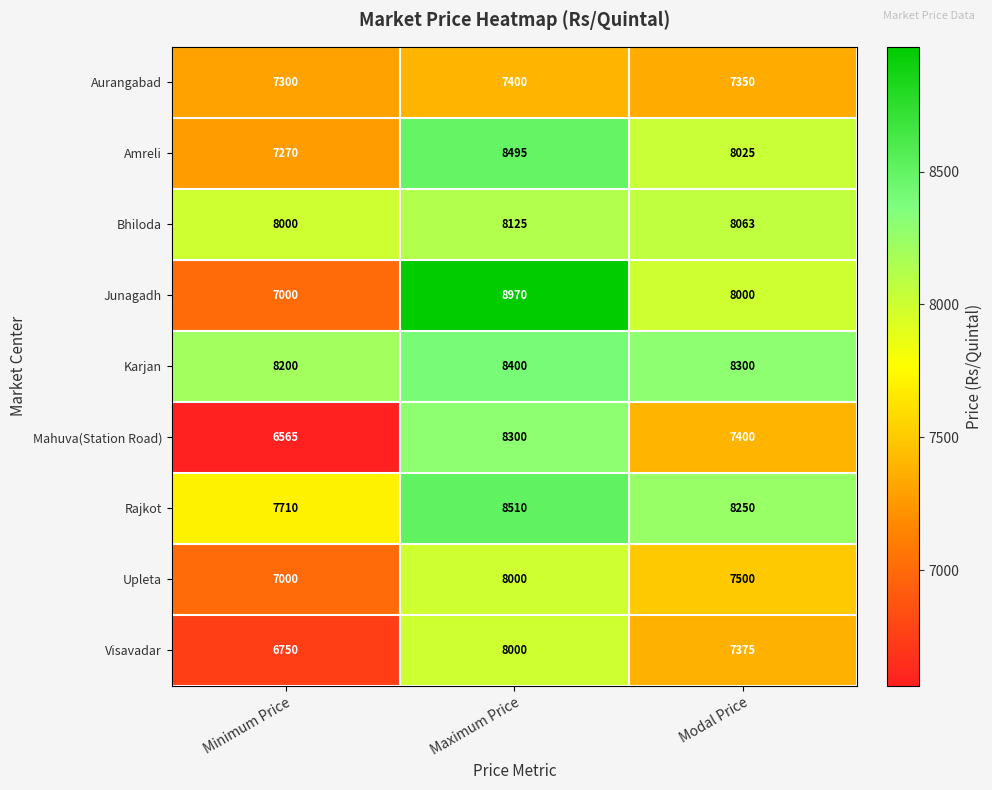

What is the total value across all series at Minimum Price?

65795